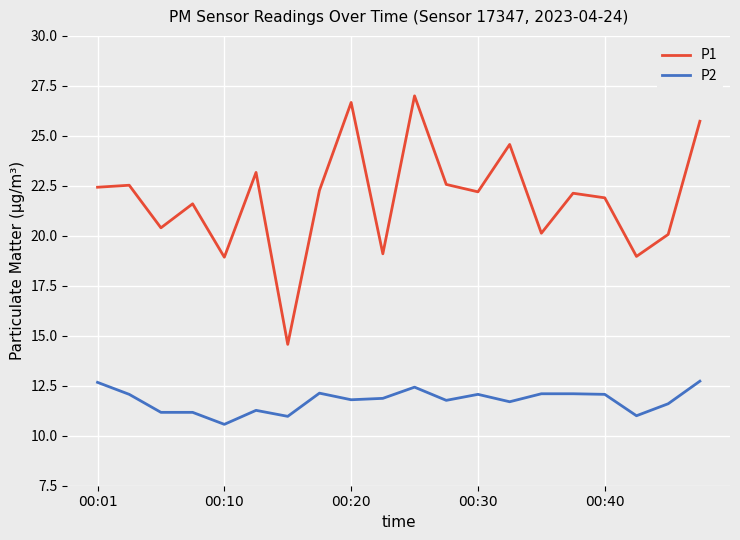

What is the maximum value for P1?

27.0